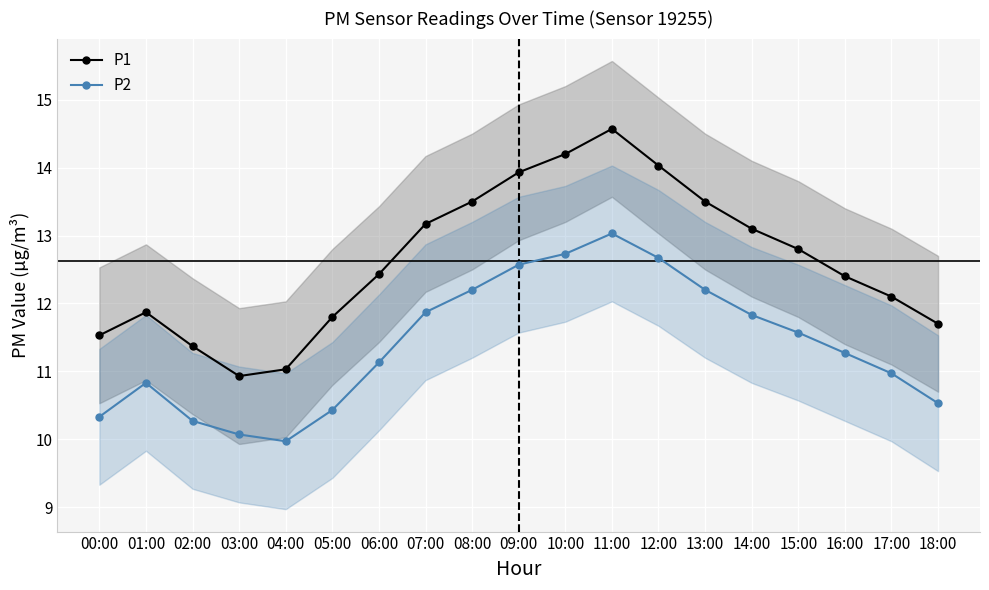

Rank the series at 13:00 from highest to lowest value.

P1, P2